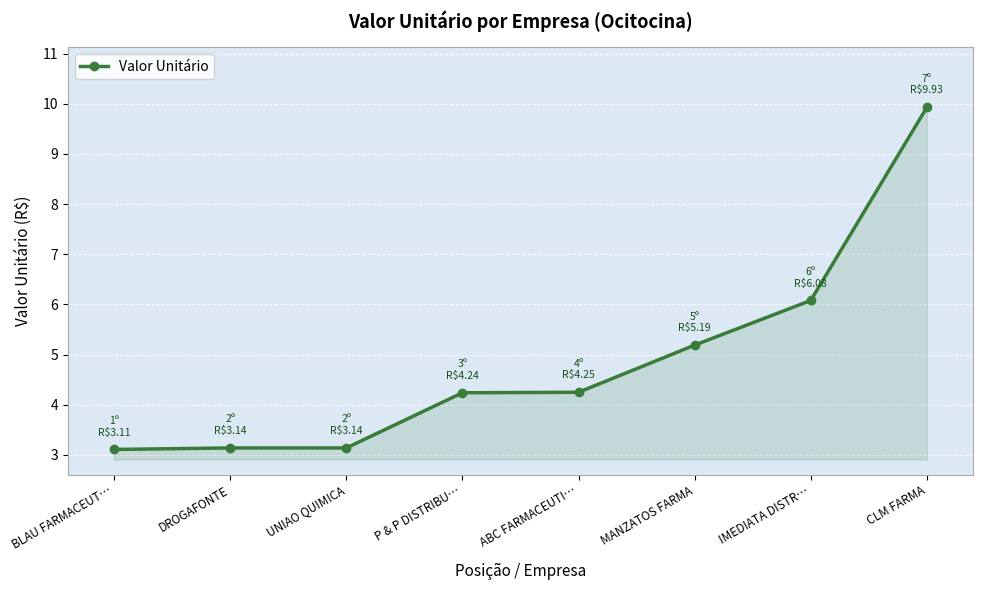

Is it true that the value at MANZATOS FARMA is 5.2?

True